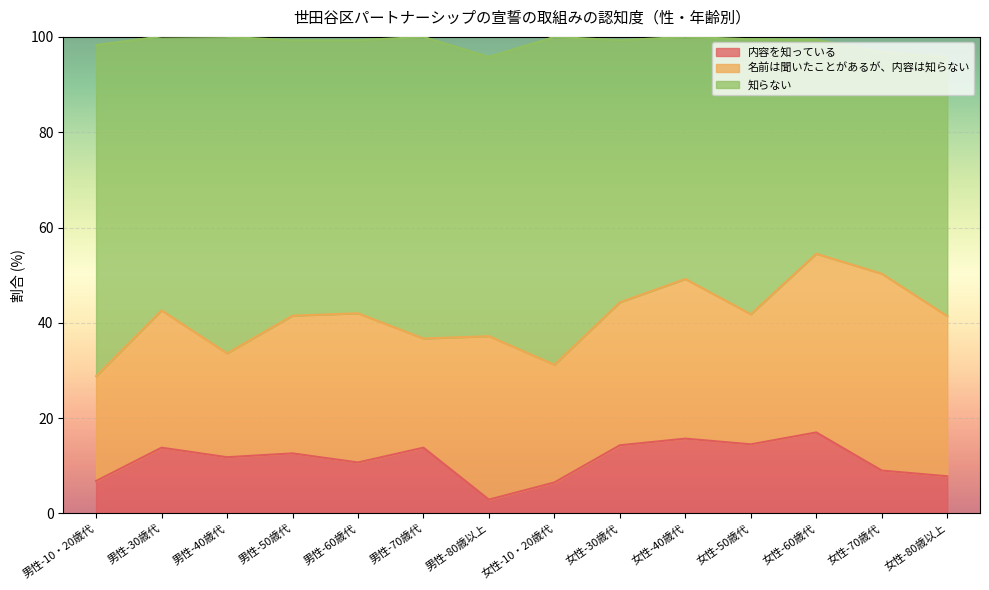

Reading left to right, what are all the values shown in this chart?

内容を知っている: 6.8	13.8	11.8	12.6	10.7	13.8	2.9	6.5	14.3	15.7	14.5	17.0	9.0	7.8
名前は聞いたことがあるが、内容は知らない: 22.0	28.8	21.8	28.9	31.3	22.9	34.3	24.7	30.0	33.5	27.3	37.5	41.3	33.6
知らない: 69.5	57.5	66.4	57.8	57.3	63.3	58.6	68.8	55.0	50.8	57.7	44.9	46.5	54.3